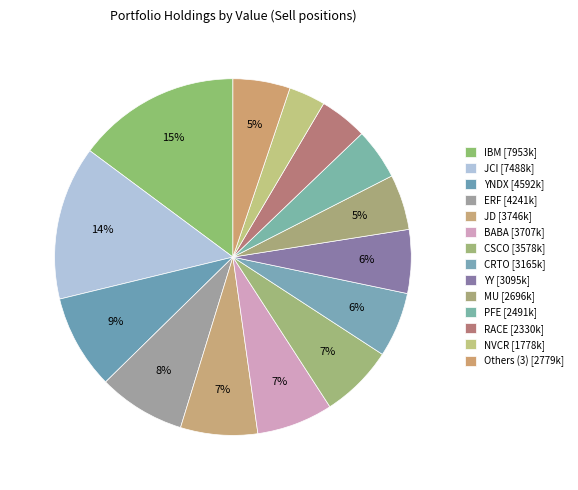

How many segments does this pie chart have?

14